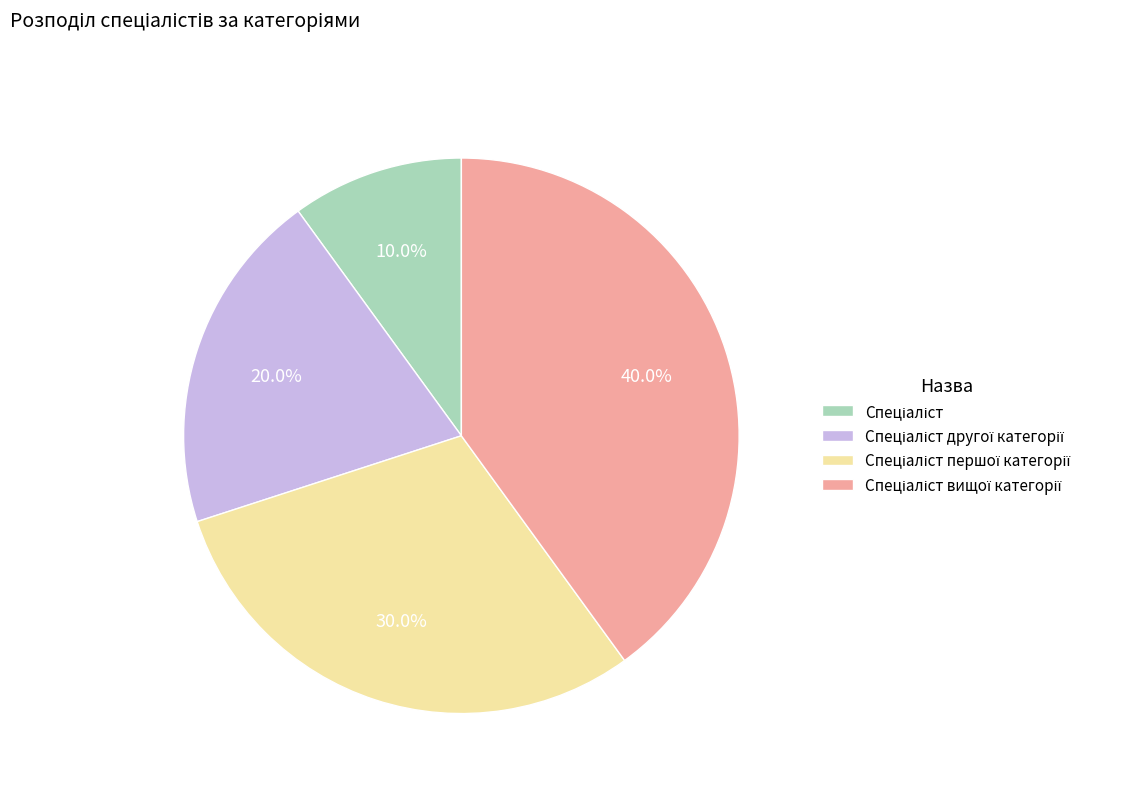

Count the number of slices in the pie.

4